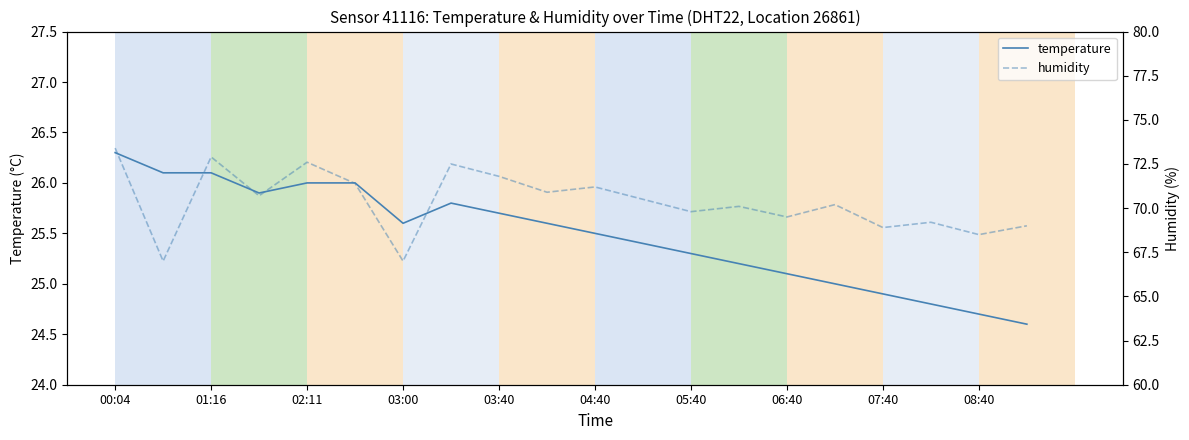

Which has a higher value, 19 or 00:04?

00:04